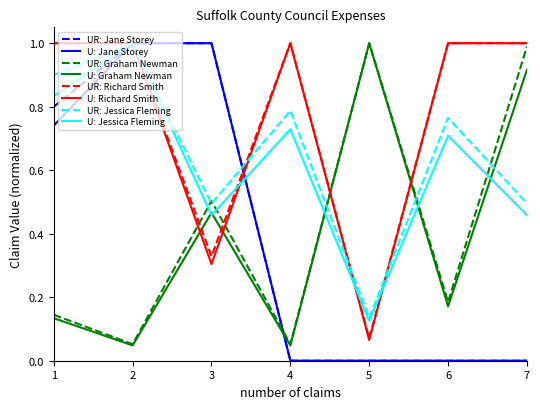

True or false: U: Jane Storey has a value of 0.0 at 7.

True